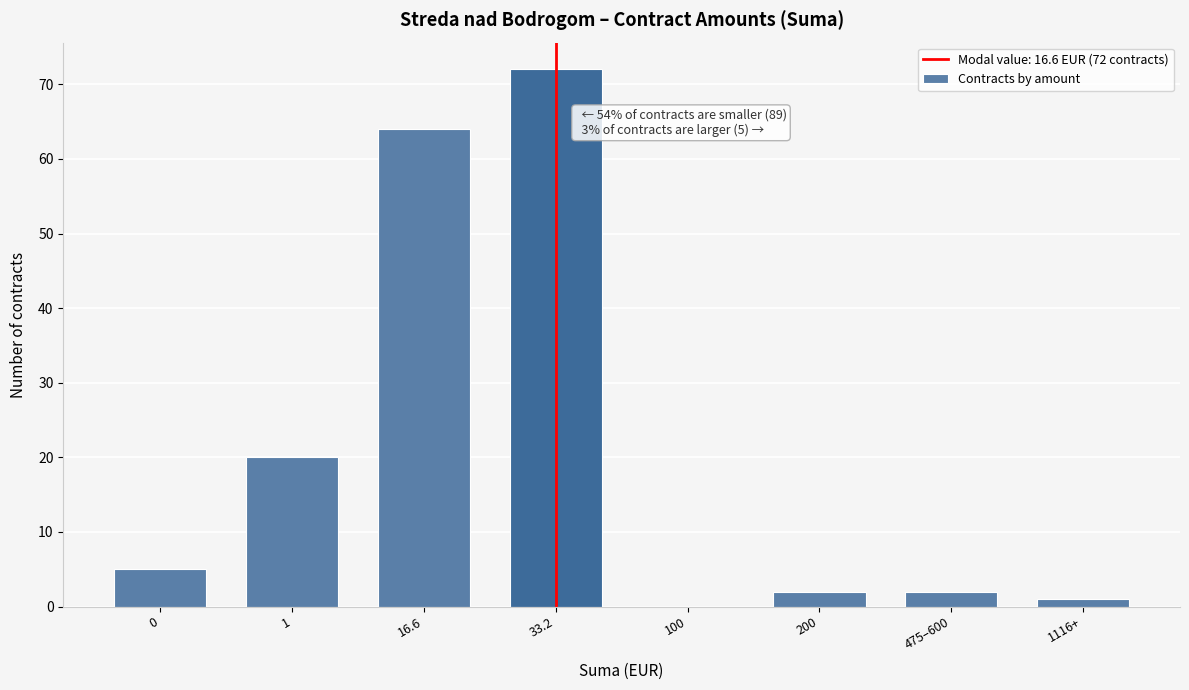

Reading left to right, what are all the values shown in this chart?

0=5	1=20	16.6=64	33.2=72	100=0	200=2	475–600=2	1116+=1